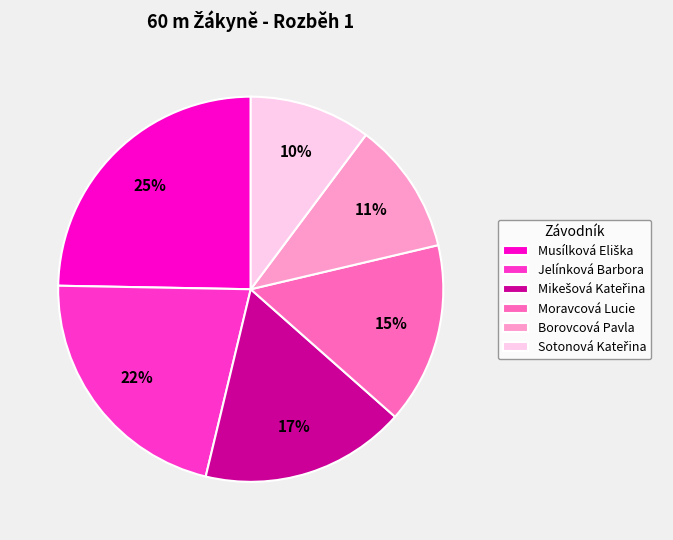

Count the number of slices in the pie.

6